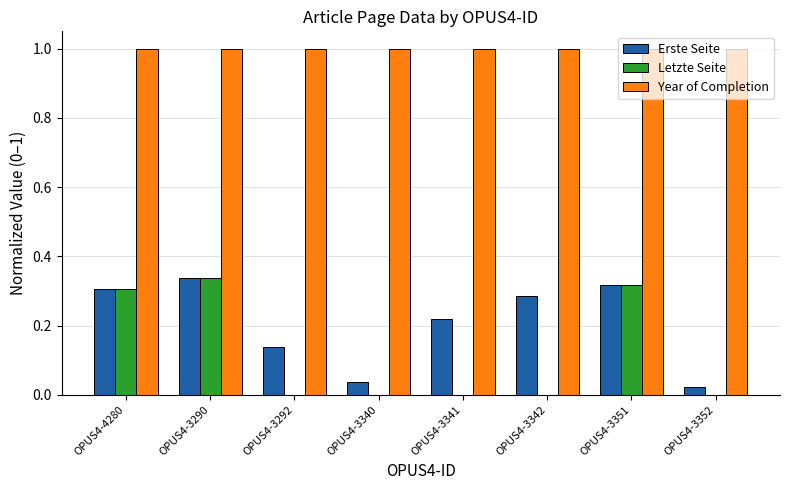

Between OPUS4-4280 and OPUS4-3342, which series saw the biggest shift?

Letzte Seite